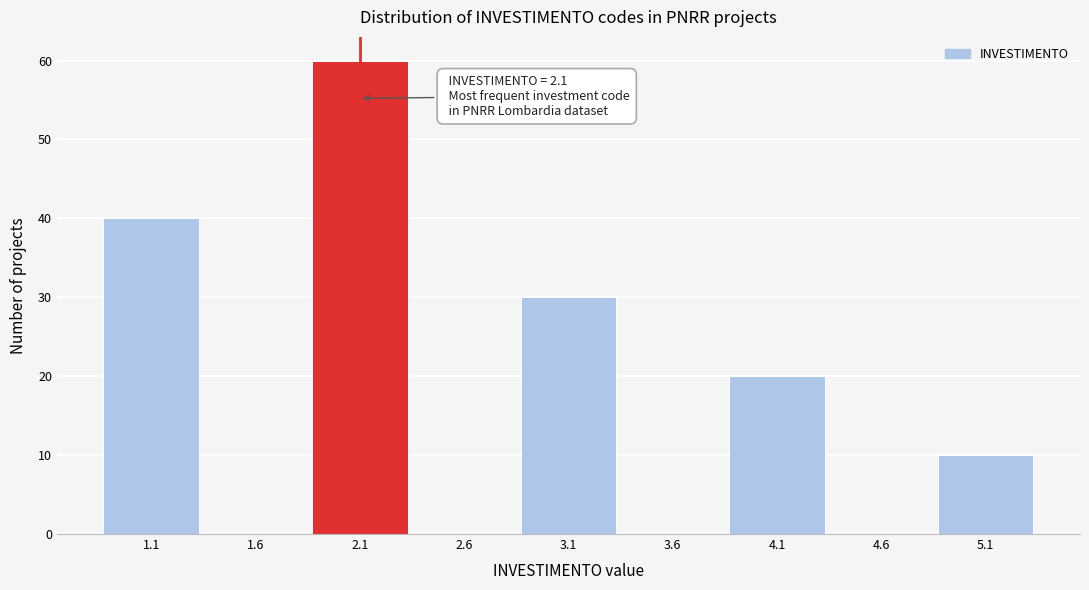

Over which range of the x-axis is the bar tallest?

1.85 to 2.35